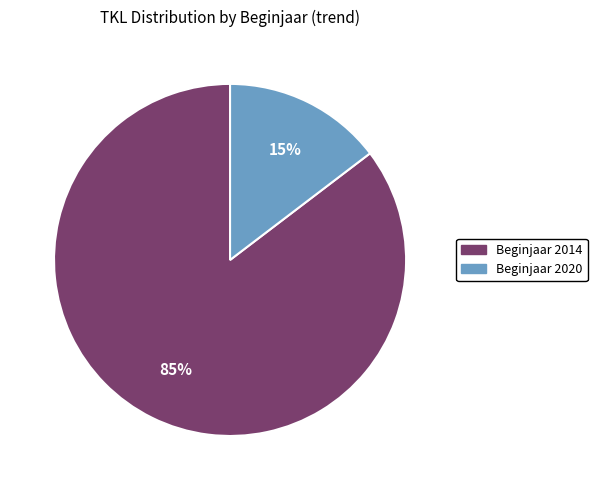

To the nearest percent, what is the average slice percentage?

50%